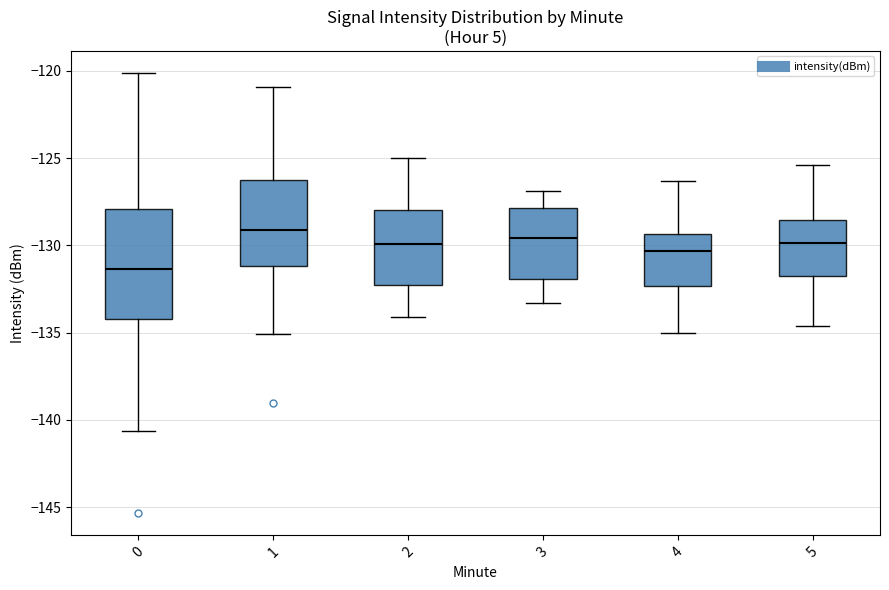

Which box's median line is the lowest?

0